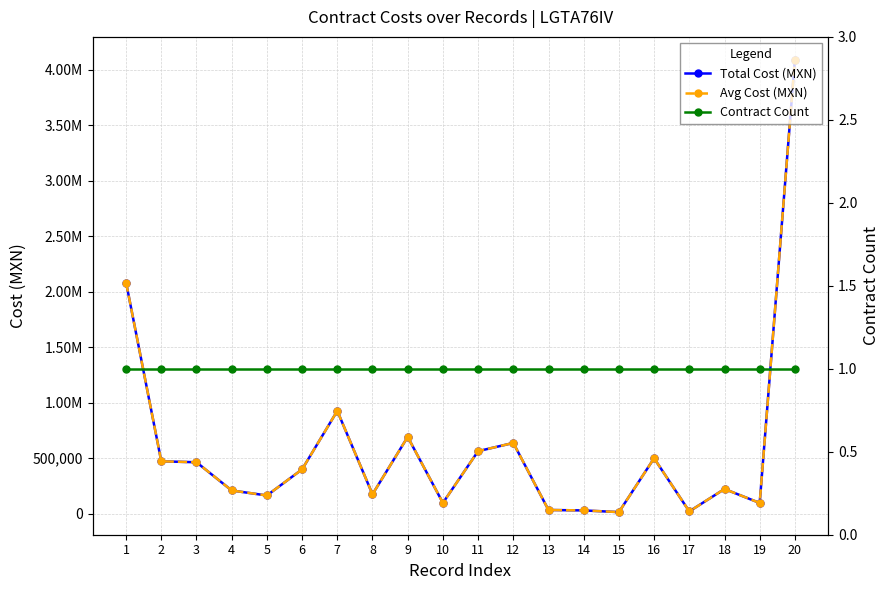

Reading right to left, transcribe all the data shown in this chart.

Total Cost (MXN): 4092480.0	97231.2	223139.2	21158.2	500000.0	15000.0	30000.0	34000.0	638000.0	564000.0	97923.7	692430.6	175500.0	926840.0	400018.7	164720.0	209740.2	464000.0	472504.0	2082999.2
Avg Cost (MXN): 4092480.0	97231.2	223139.2	21158.2	500000.0	15000.0	30000.0	34000.0	638000.0	564000.0	97923.7	692430.6	175500.0	926840.0	400018.7	164720.0	209740.2	464000.0	472504.0	2082999.2
Contract Count: 1.0	1.0	1.0	1.0	1.0	1.0	1.0	1.0	1.0	1.0	1.0	1.0	1.0	1.0	1.0	1.0	1.0	1.0	1.0	1.0